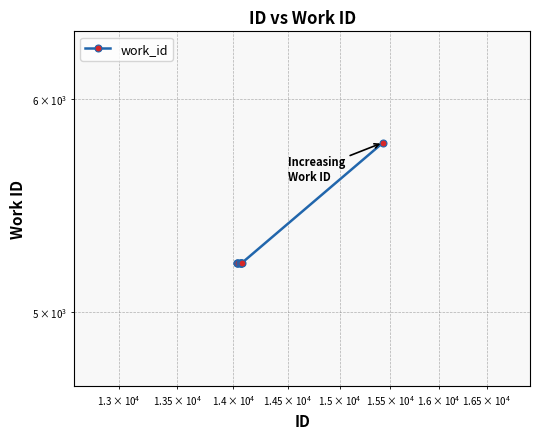

True or false: there are more than 2 points higher than both neighbors.

False